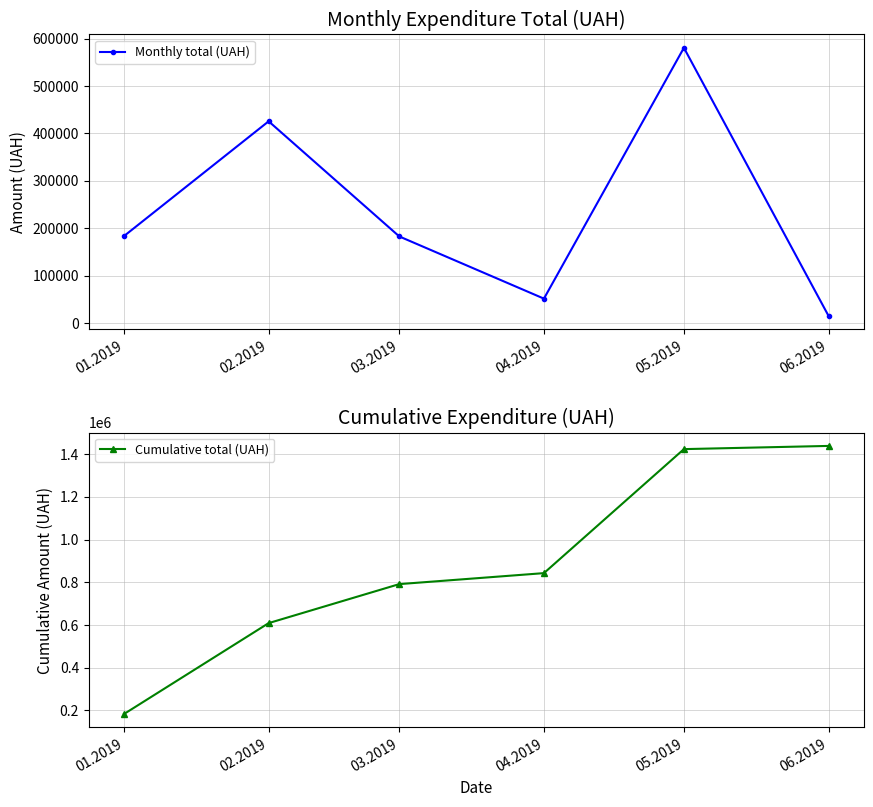

True or false: Cumulative total (UAH) and Monthly total (UAH) intersect in this chart.

False